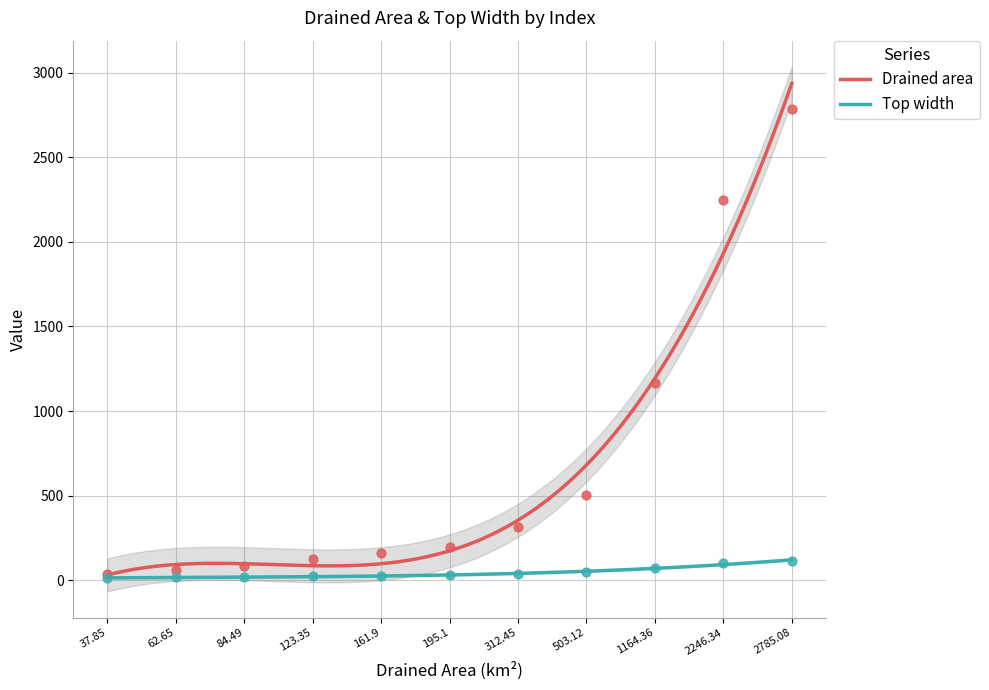

At which category is the sum across all series the highest?

2785.08